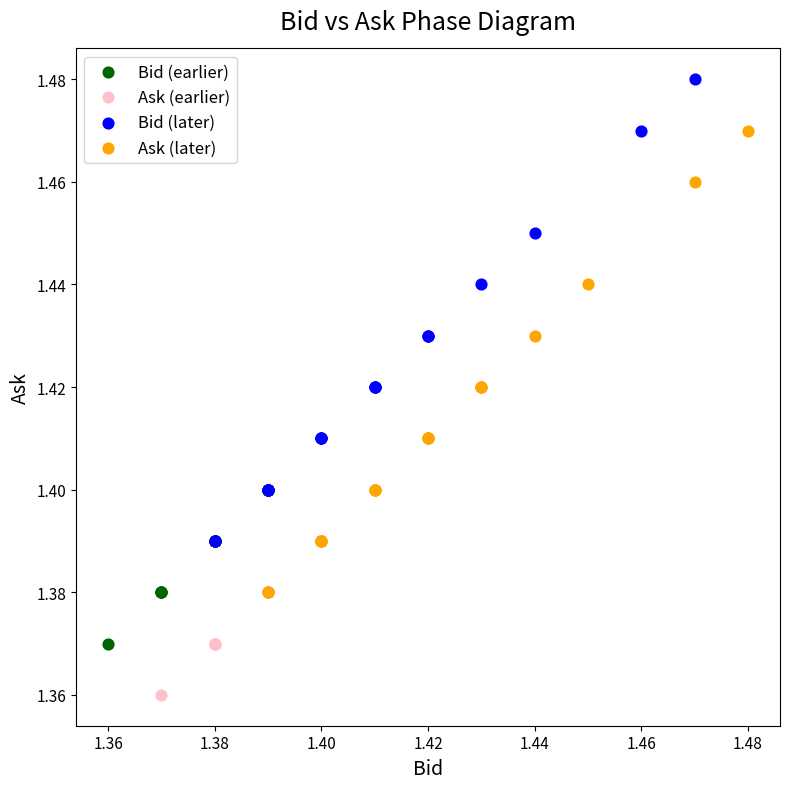

Which series reaches the minimum Y coordinate?

Ask (earlier)